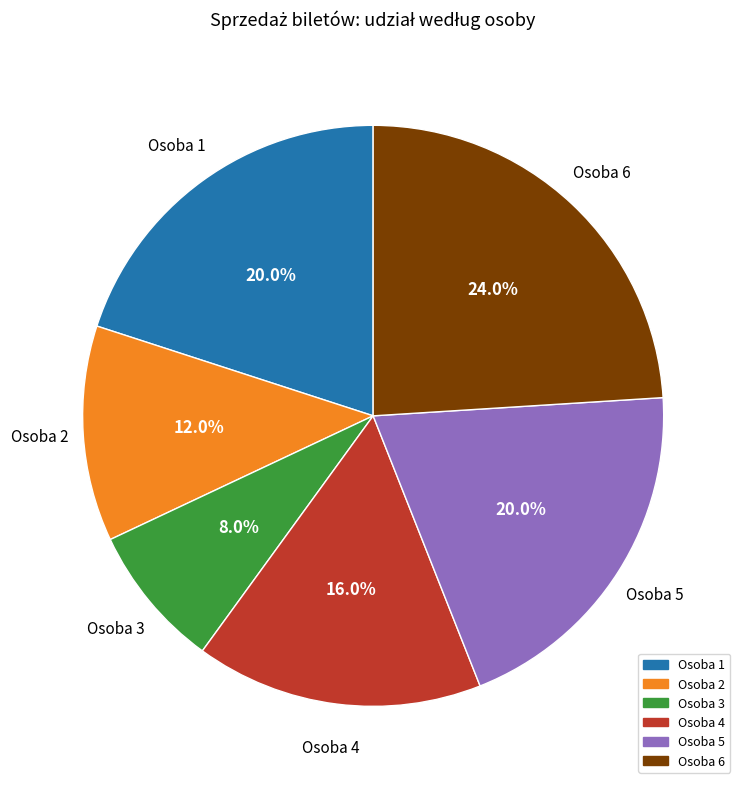

To the nearest percent, what percentage of the pie is Osoba 6?

24%